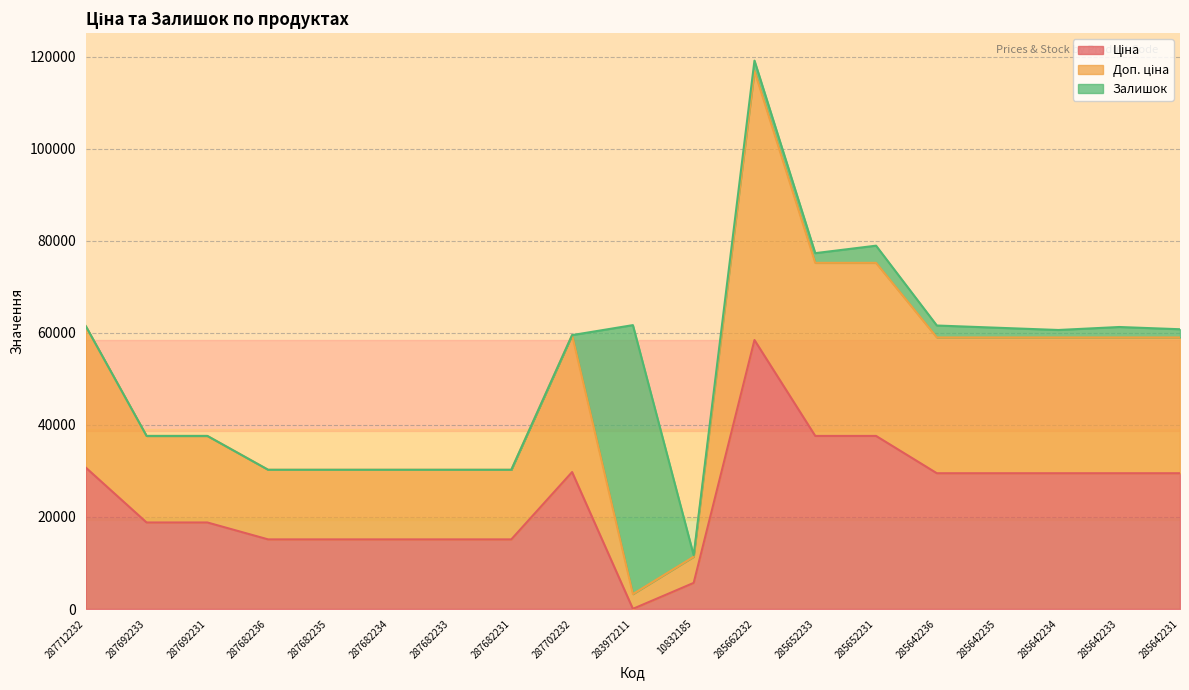

What is the total value across all series at 287682233?

30240.0